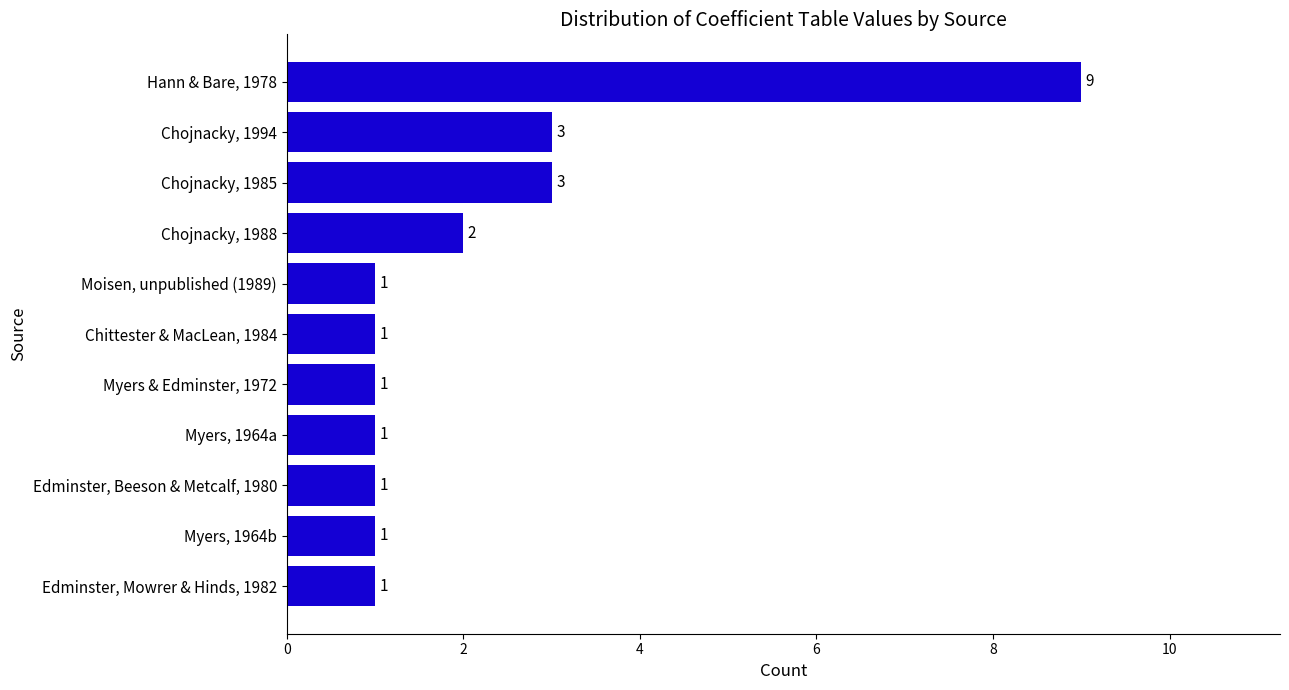

What is the average value?

2